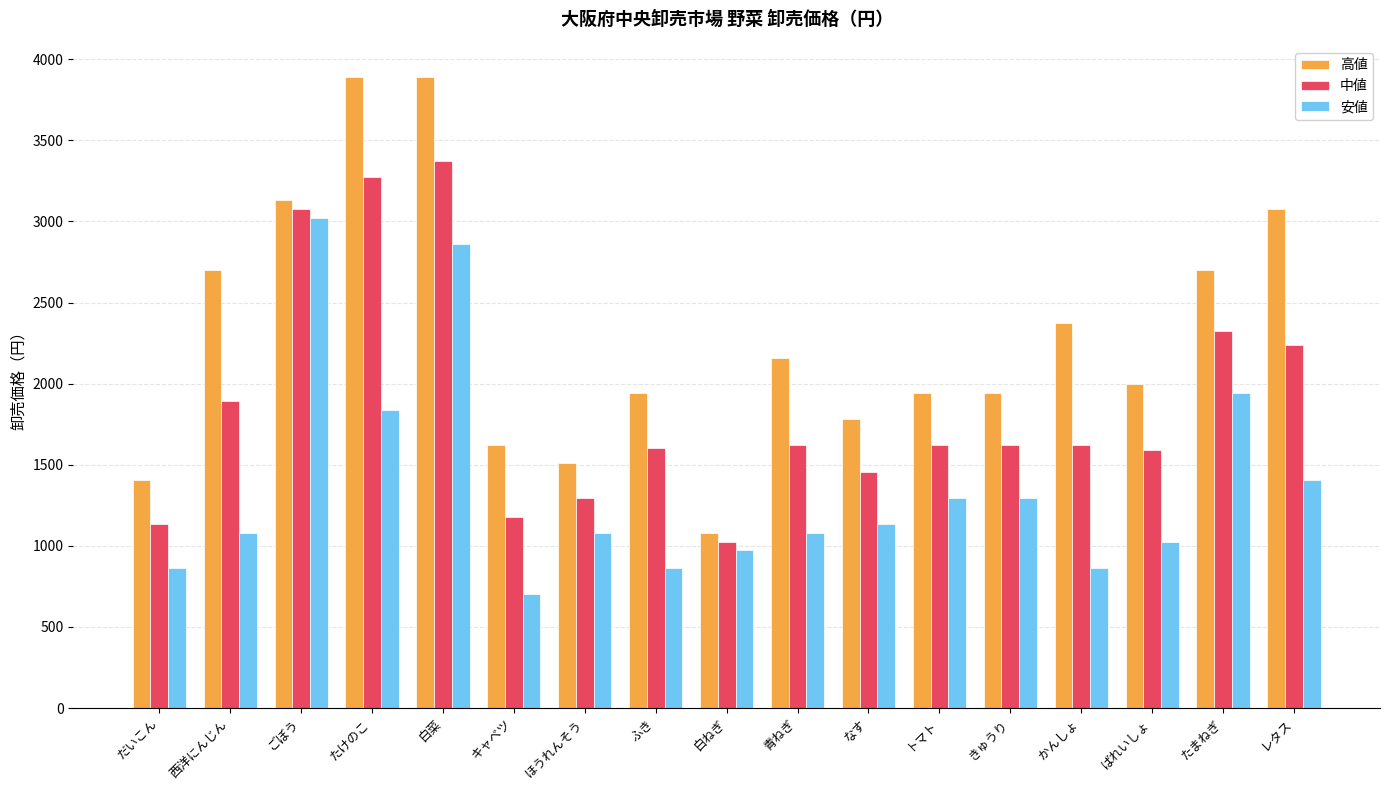

The value of 安値 at 白菜 is 1661. True or false?

False